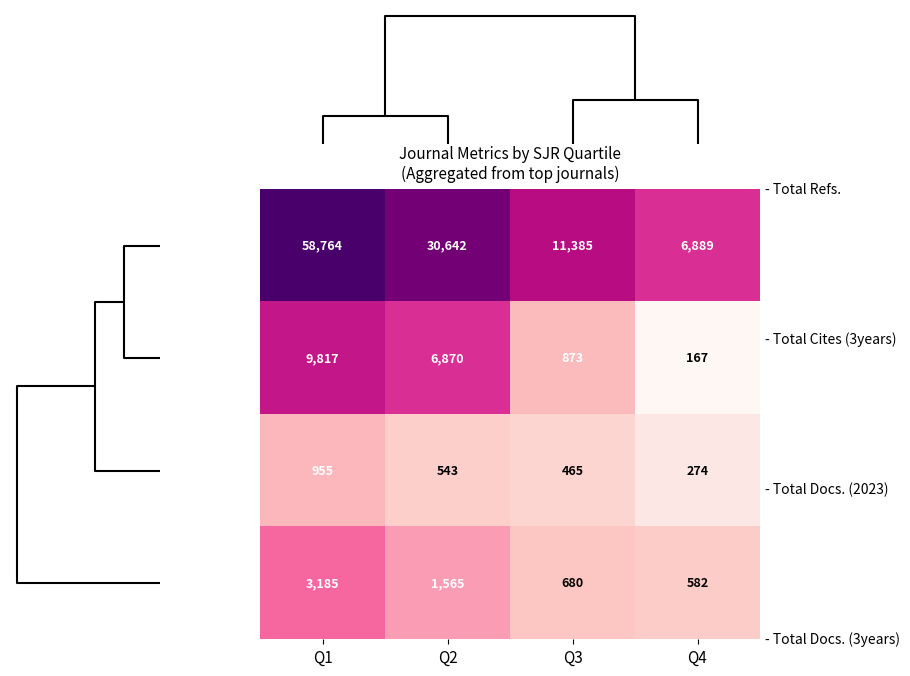

Count the number of data series in this chart.

4